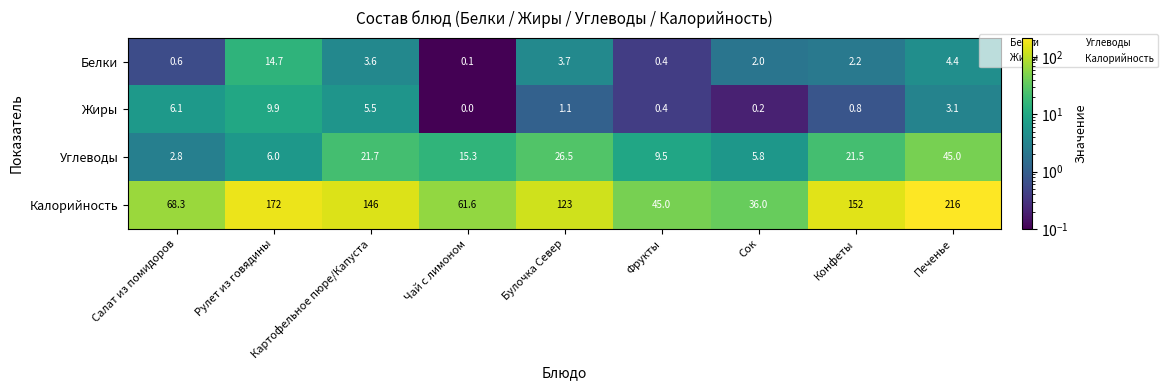

The value of Жиры at Печенье is 3.1. True or false?

True